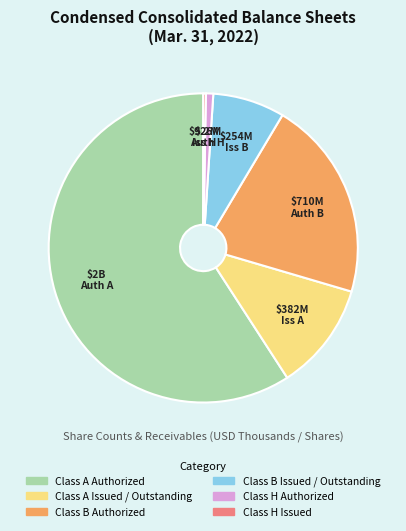

Does Class A Authorized account for over 50% of the chart?

Yes